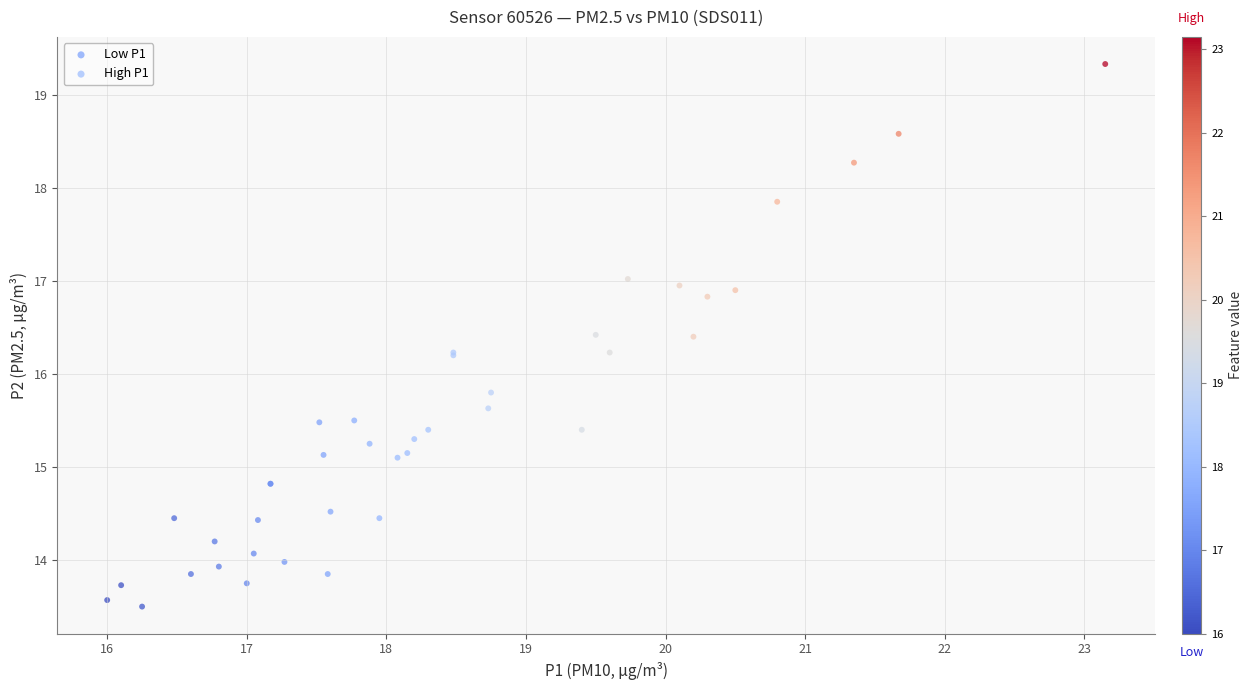

Which series contains the highest Y value?

High P1